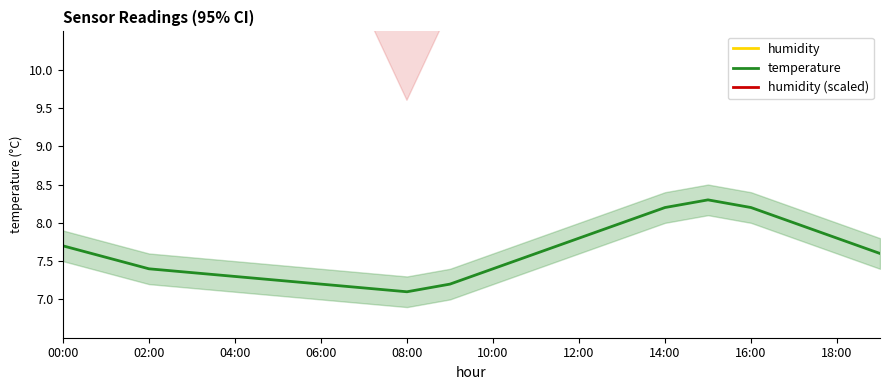

Reading left to right, transcribe all the data shown in this chart.

humidity: 26.8	26.8	26.8	26.8	24.8	22.8	20.8	18.8	16.8	18.8	20.8	22.8	24.8	26.8	26.8	26.8	26.8	26.8	26.8	26.8
temperature: 7.7	7.5	7.4	7.3	7.3	7.2	7.2	7.2	7.1	7.2	7.4	7.6	7.8	8.0	8.2	8.3	8.2	8.0	7.8	7.6
humidity (scaled): 17.2	17.2	17.2	17.2	16.2	15.2	14.2	13.2	12.2	13.2	14.2	15.2	16.2	17.2	17.2	17.2	17.2	17.2	17.2	17.2